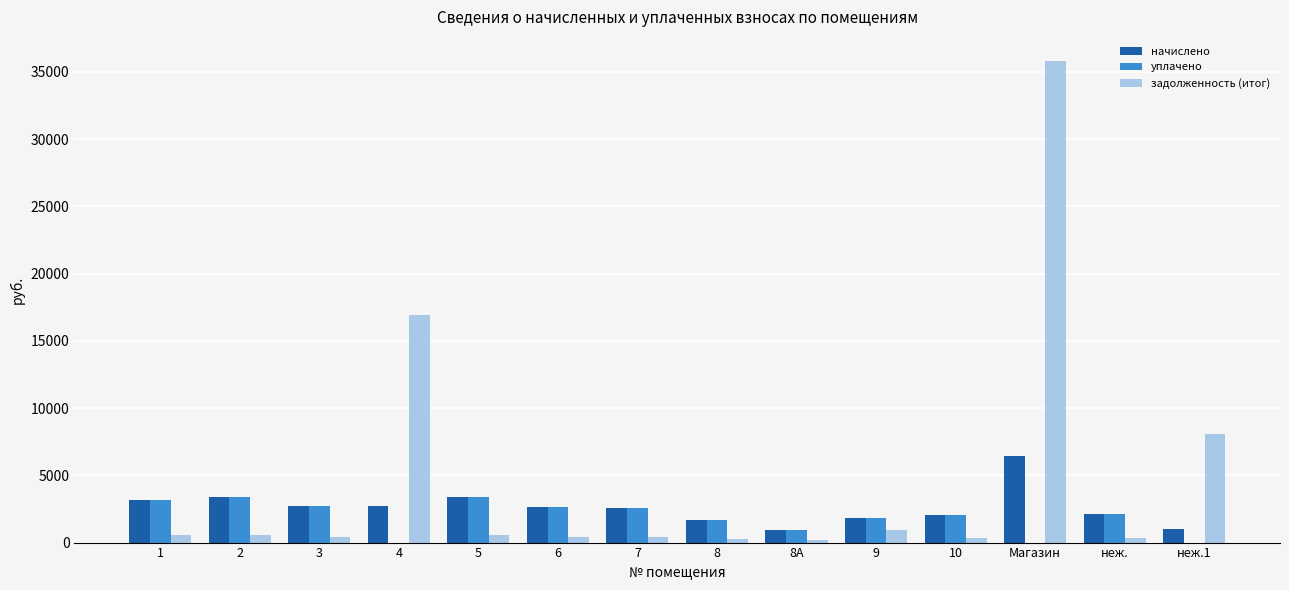

What is the spread (max minus min) of values at неж.?

1774.8